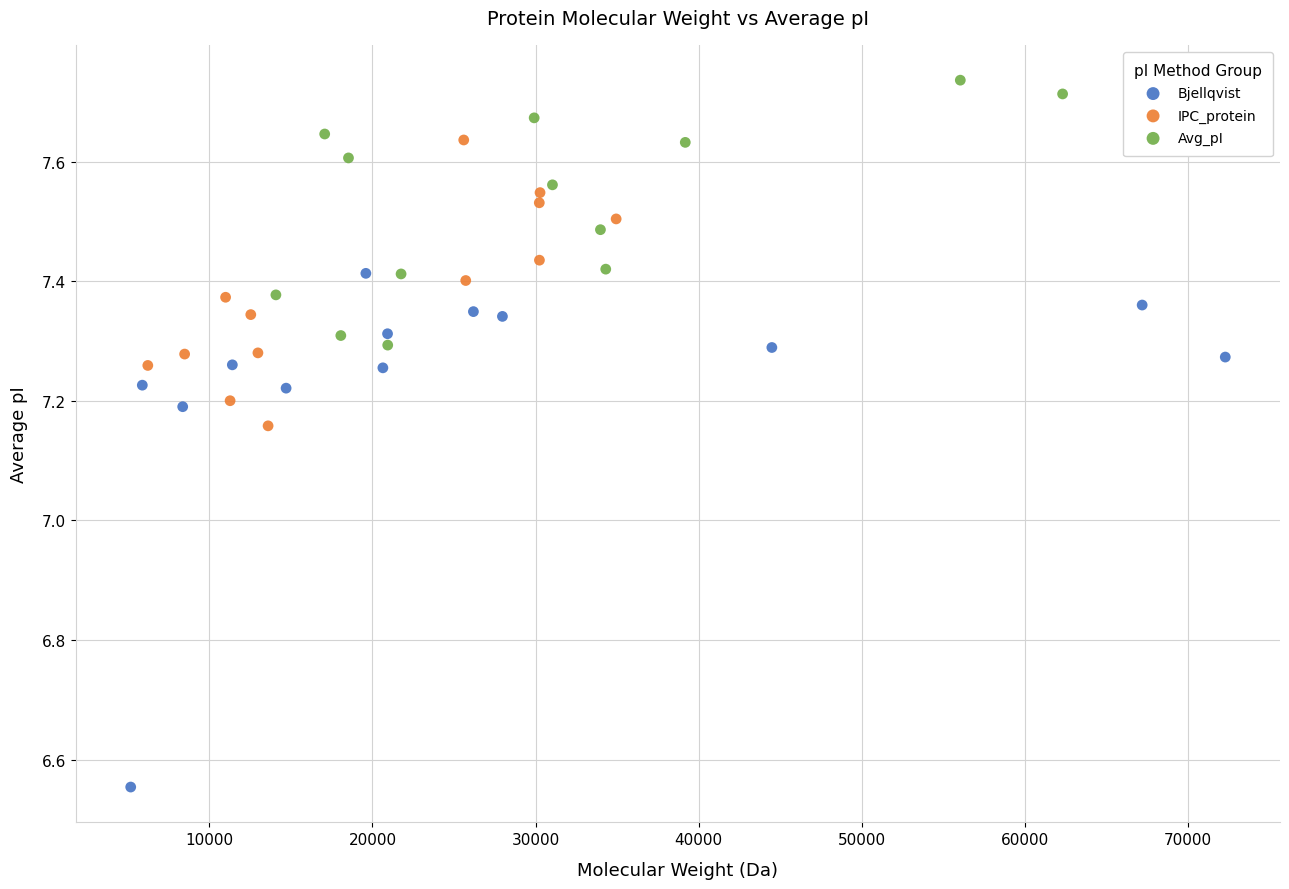

Which series reaches the minimum Y coordinate?

Bjellqvist